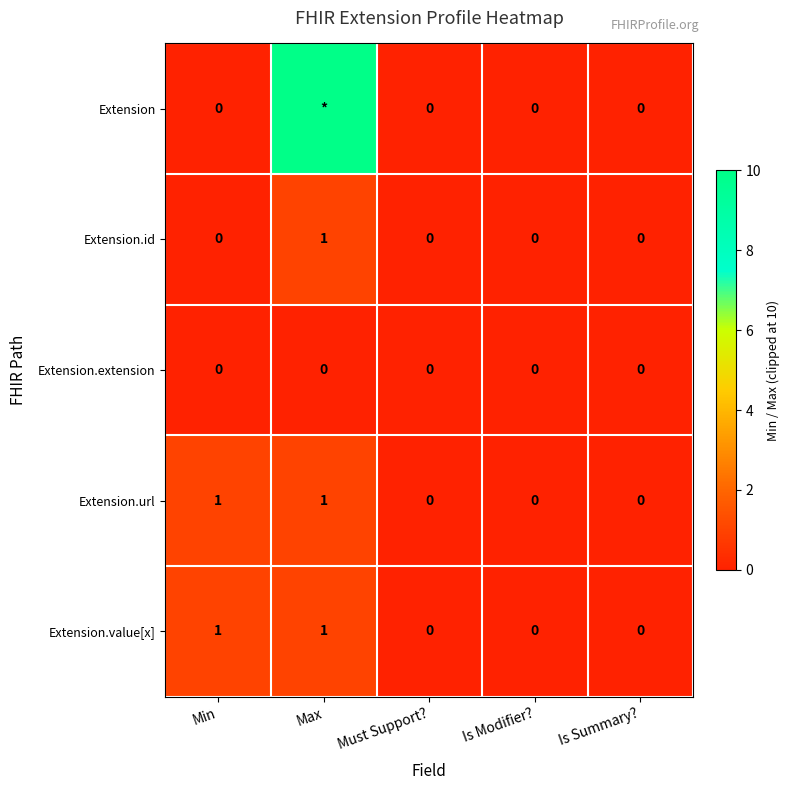

Between Must Support? and Is Modifier?, which is larger?

Must Support?